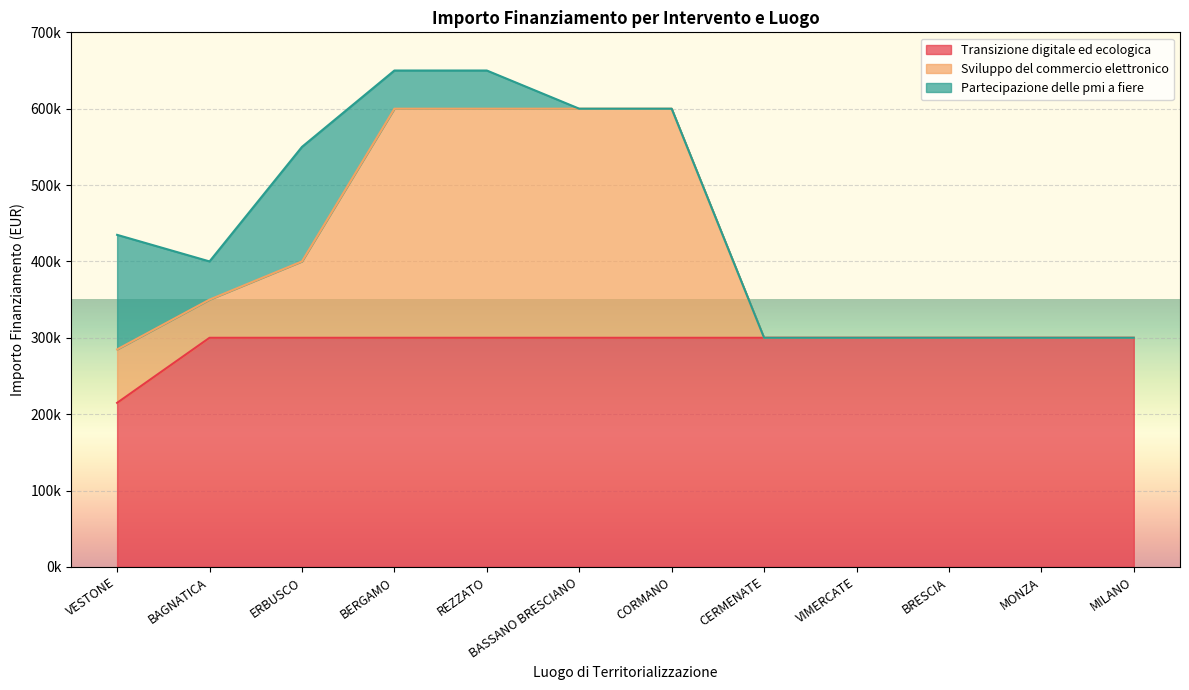

List the labels in order of Transizione digitale ed ecologica value, largest first.

BAGNATICA, ERBUSCO, BERGAMO, REZZATO, BASSANO BRESCIANO, CORMANO, CERMENATE, VIMERCATE, BRESCIA, MONZA, MILANO, VESTONE